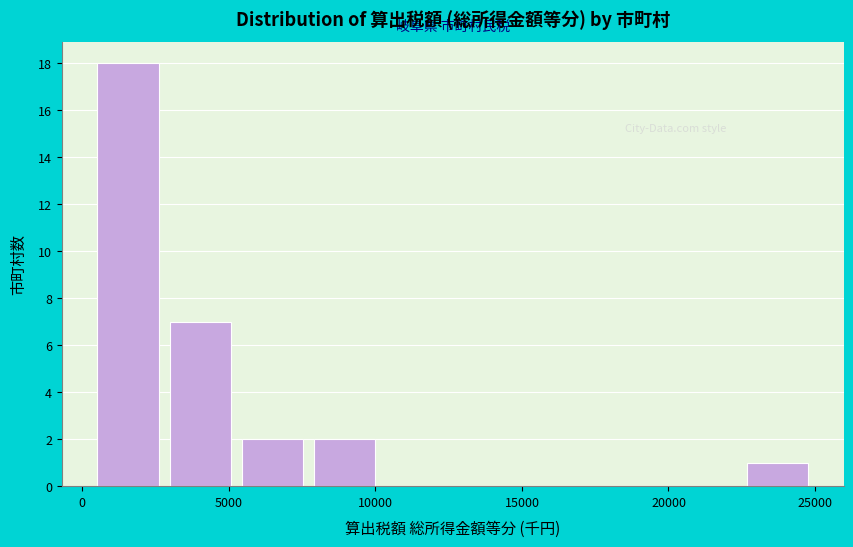

Which range on the x-axis has the tallest bar?

500 to 3000